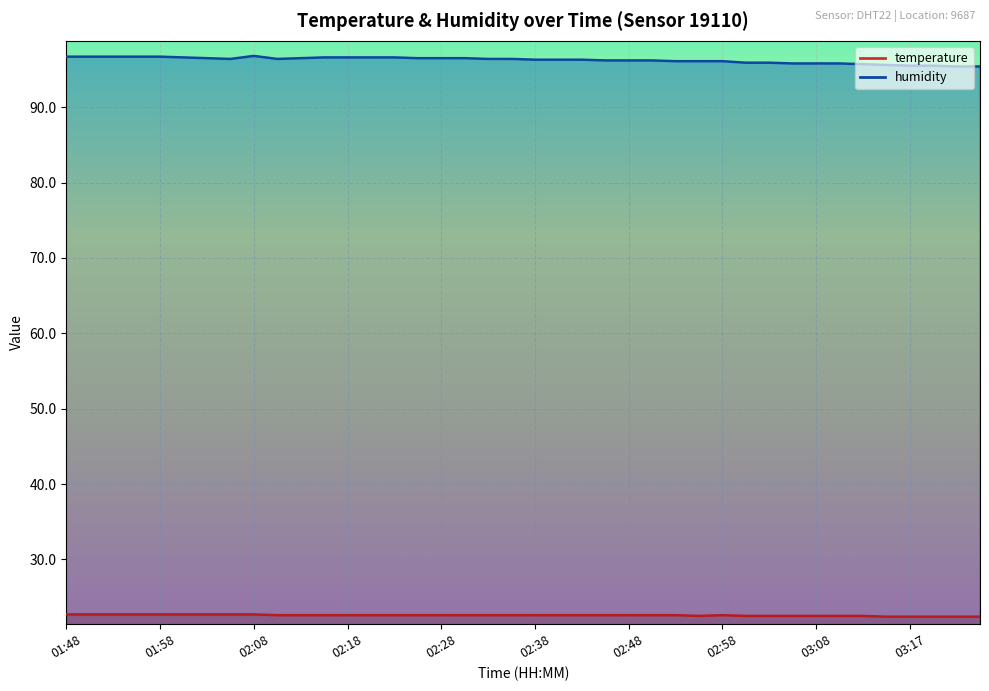

What is the value of the humidity point at the 4th from the left?

96.7